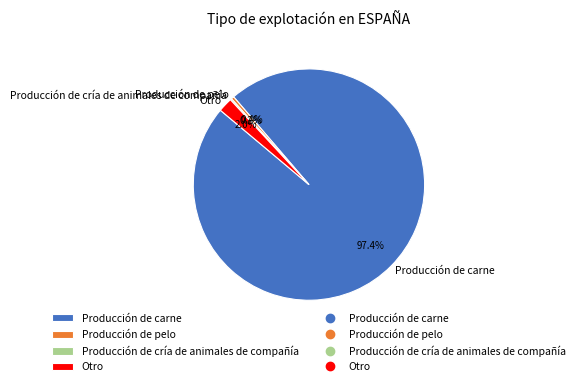

Between Producción de carne and Producción de pelo, which is larger?

Producción de carne